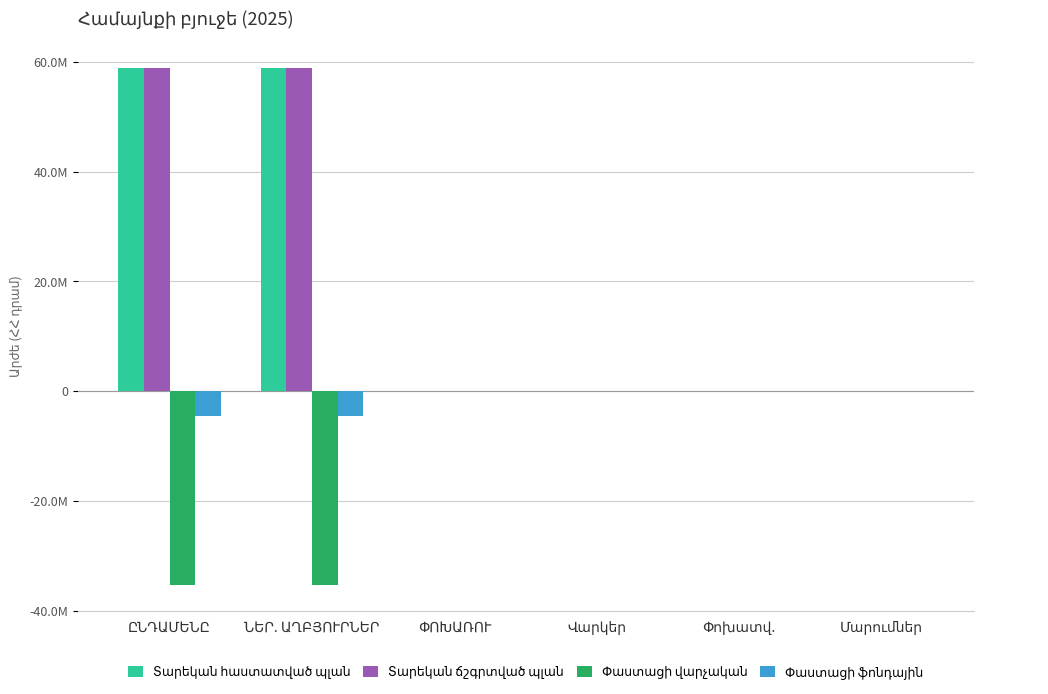

Where is Տարեկան ճշգրտված պլան nearest to the value 29462887?

ՓՈԽԱՌՈՒ